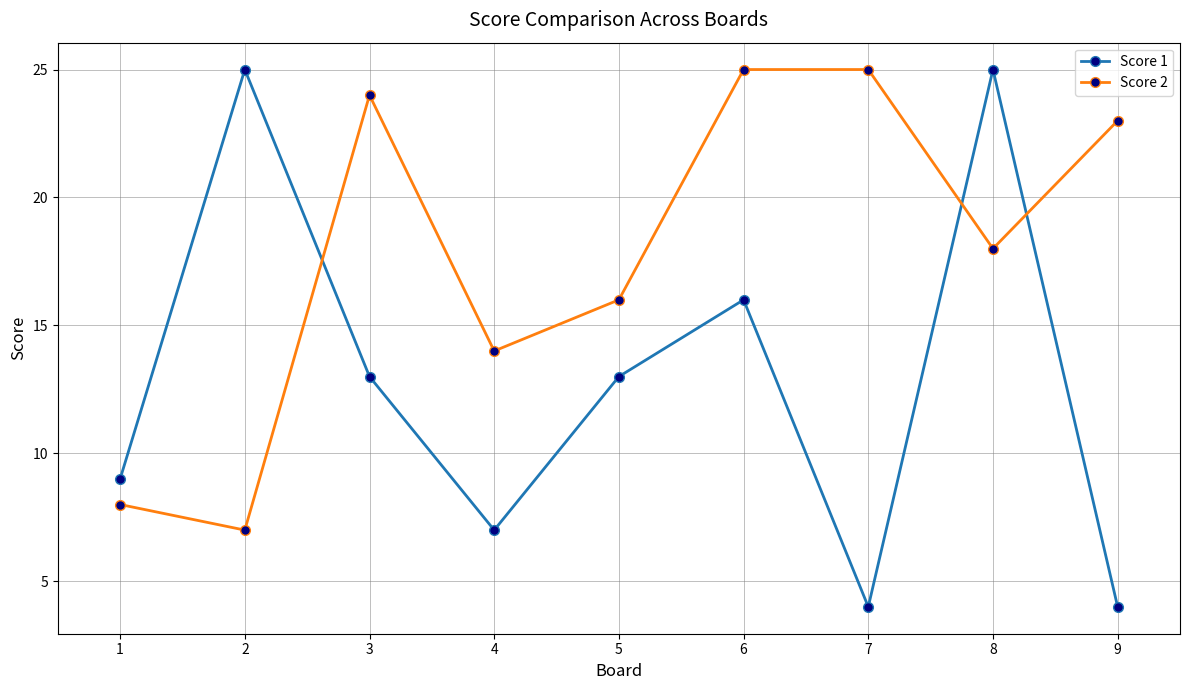

What is the sum of all Score 2 values?

160